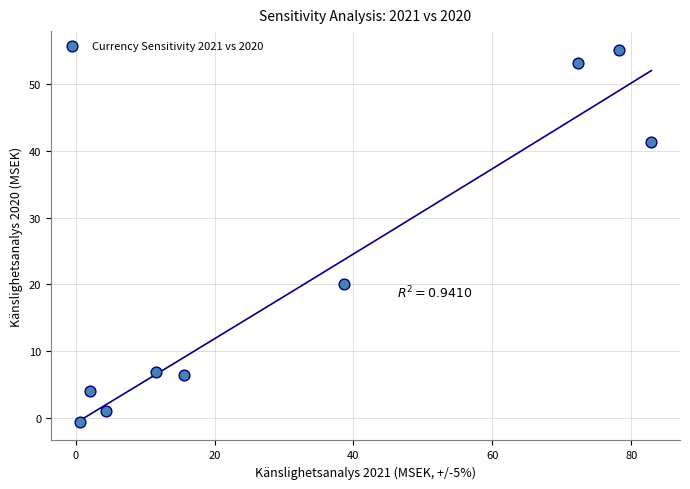

What is the range of X values (max minus min)?

82.4